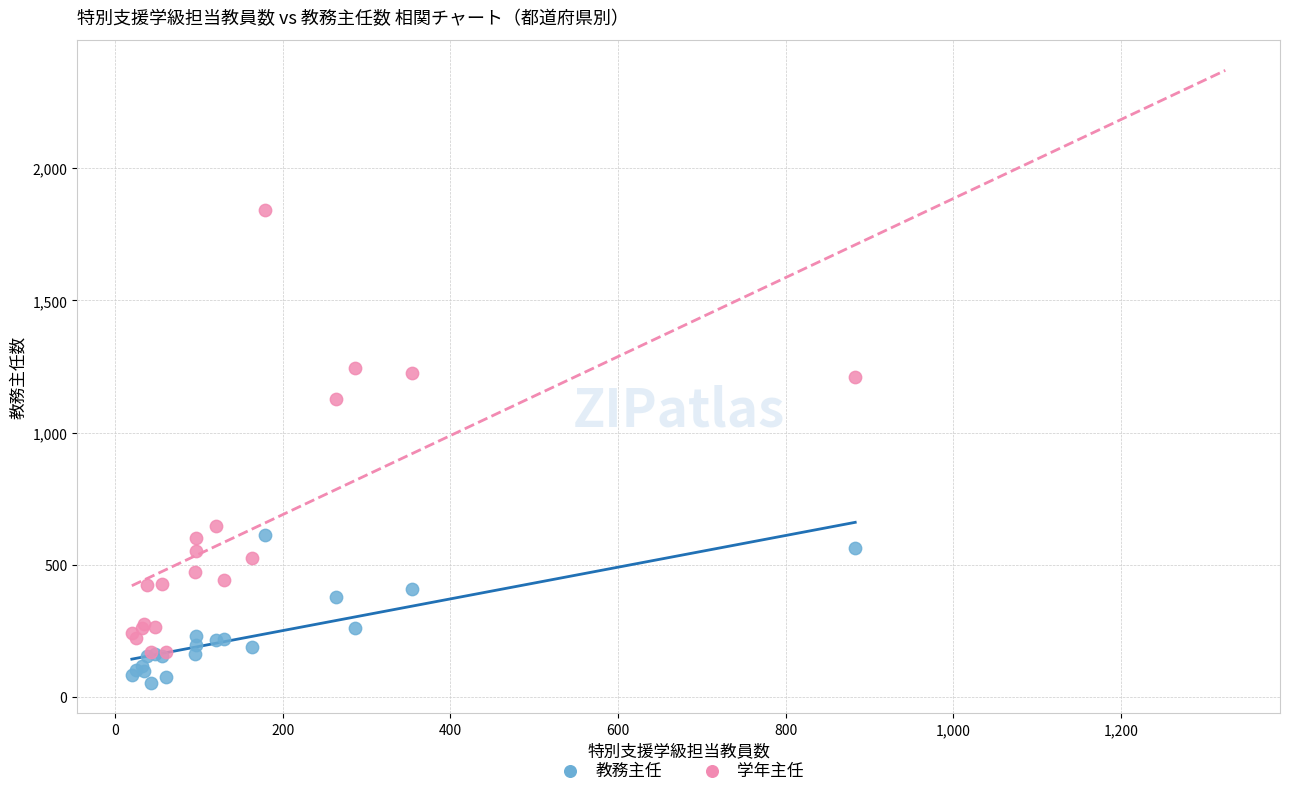

What are all the series names shown in the legend?

教務主任, 学年主任